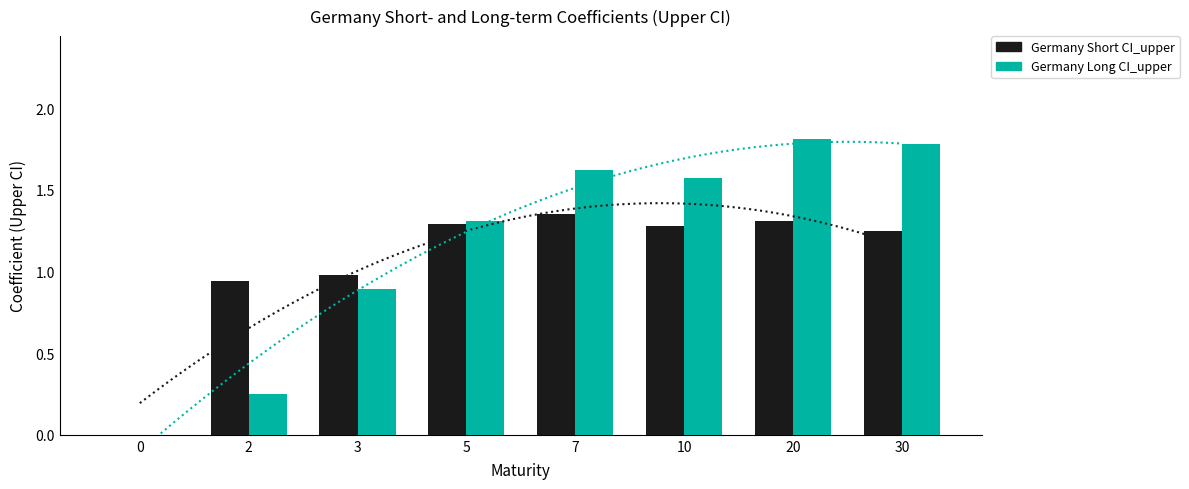

How many data points does each series have?

8